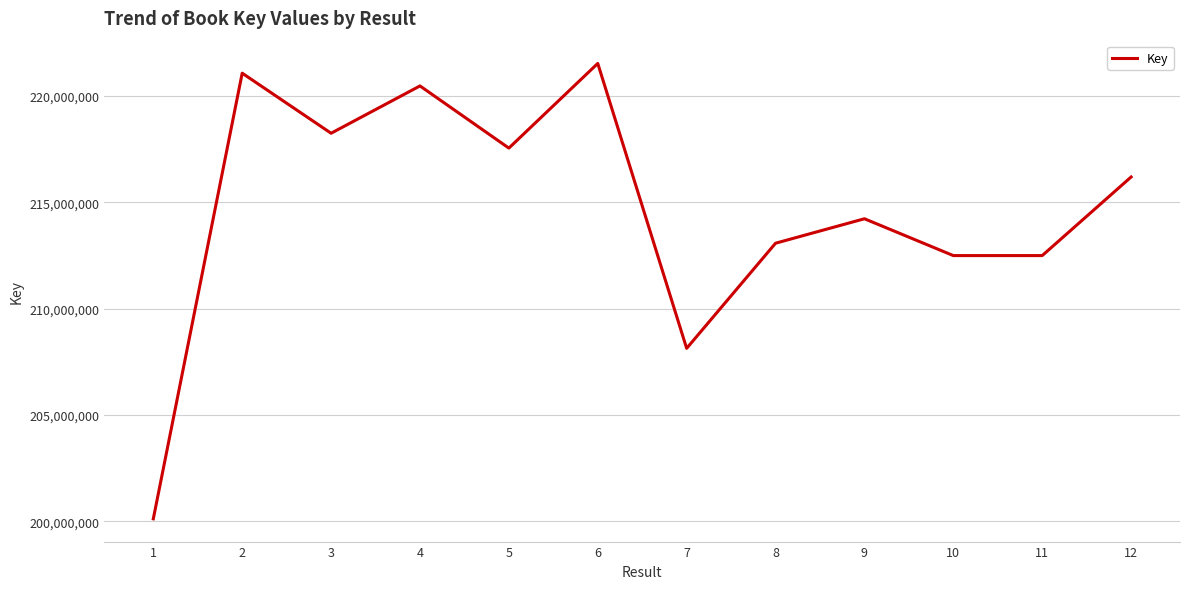

The value at 11 is 212494295. True or false?

True